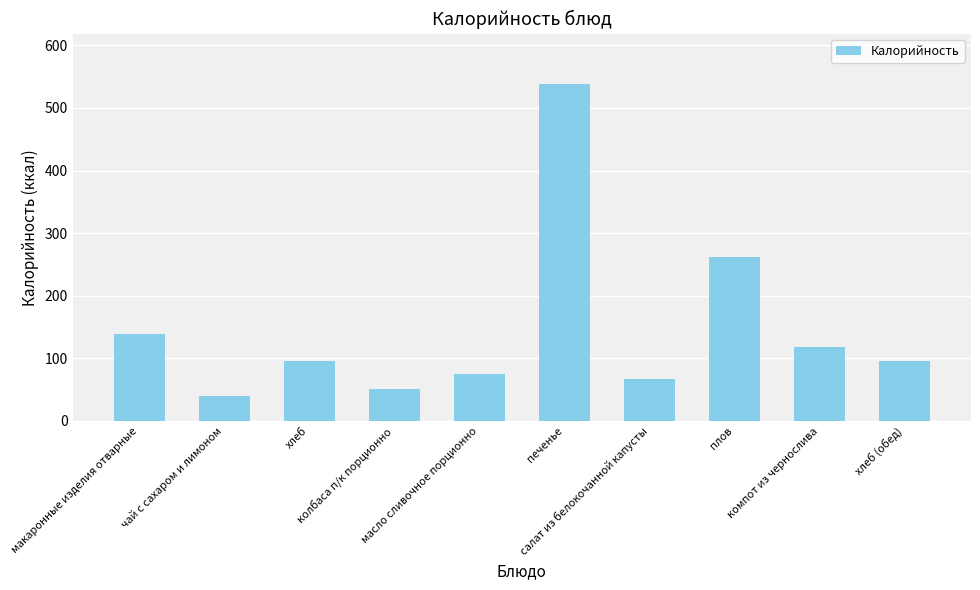

What is the change in value from чай с сахаром и лимоном to компот из чернослива?

+77.9